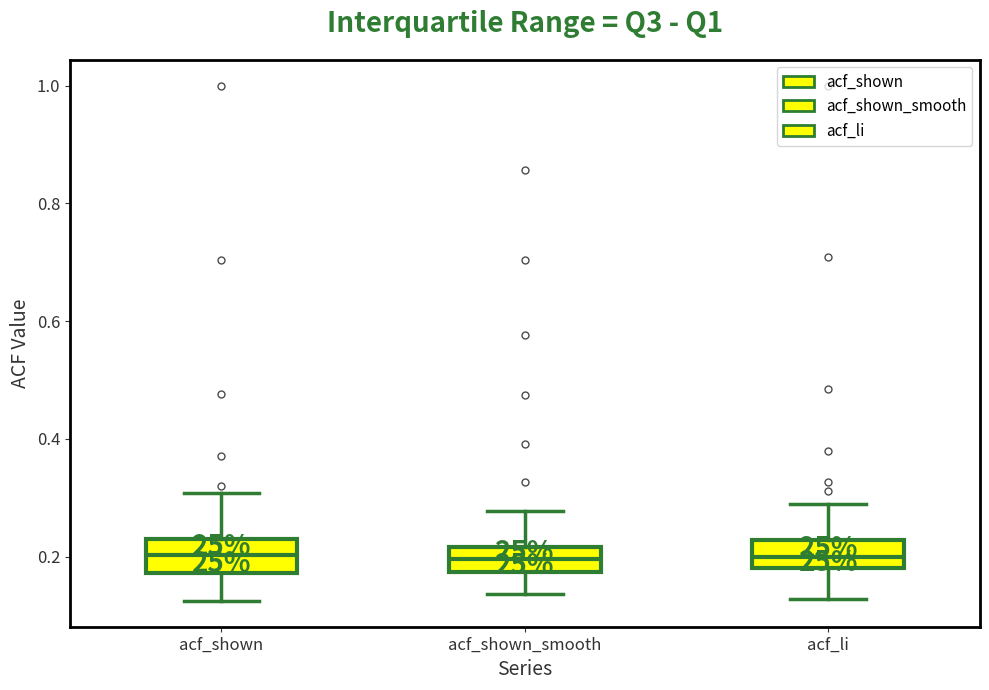

Where does the median line of the box for acf_shown sit on the y-axis? The values are not printed on the chart, so give them approximately, as read against the axis.

0.20